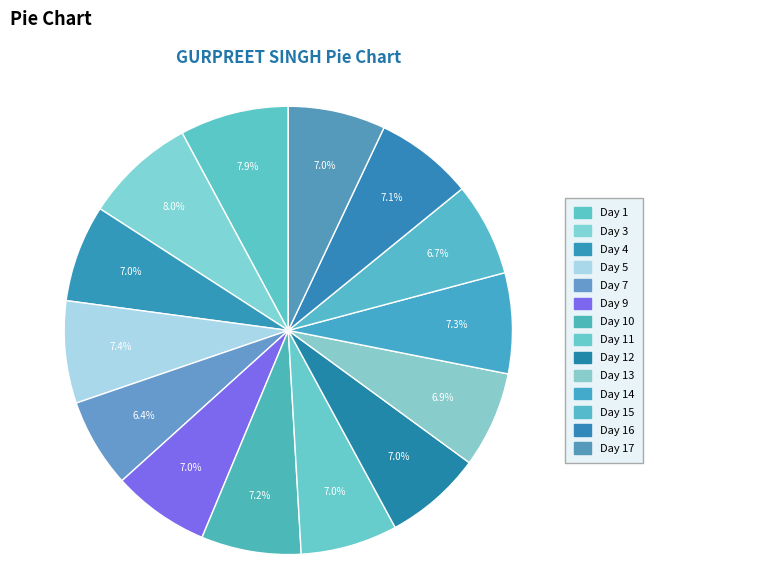

How many segments does this pie chart have?

14